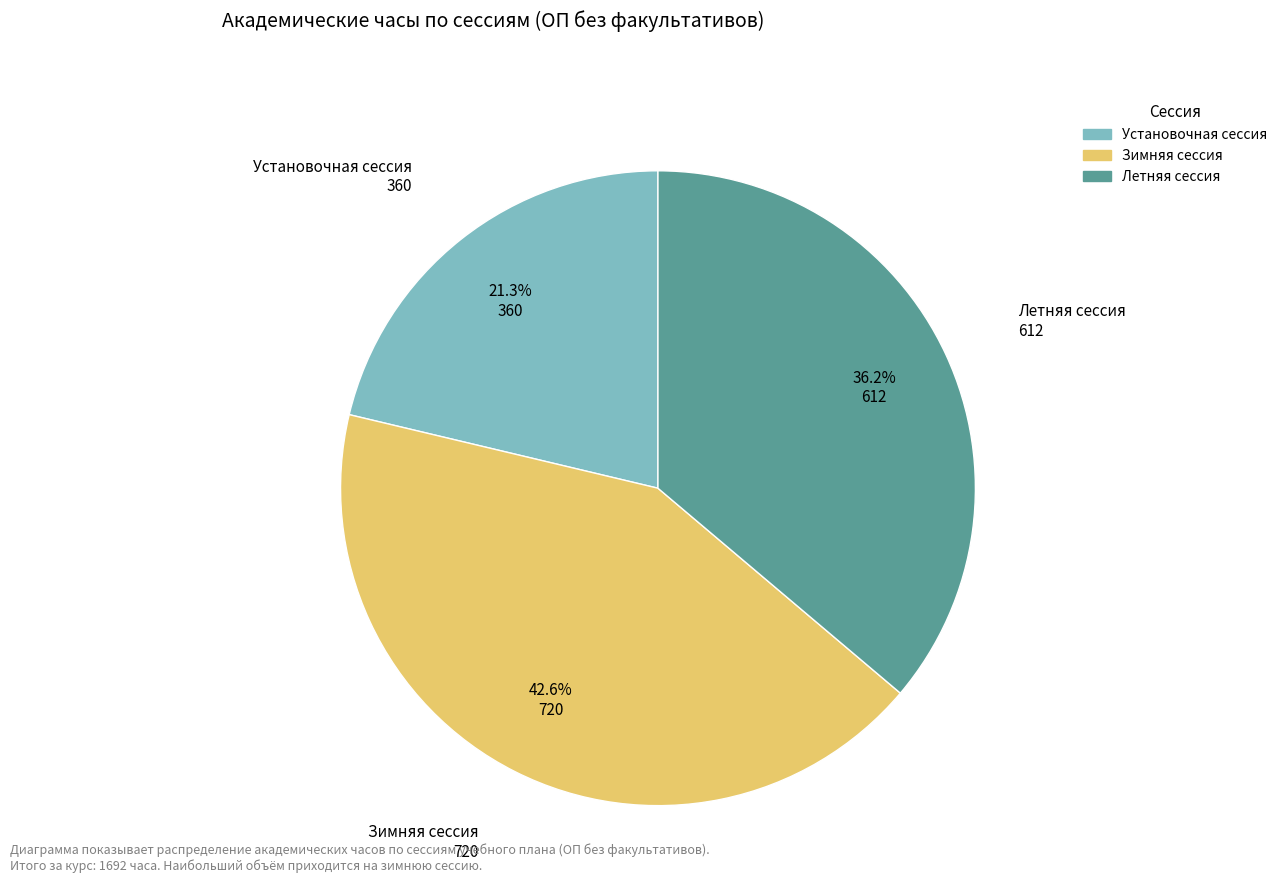

Which category has the biggest portion of the pie?

Зимняя сессия